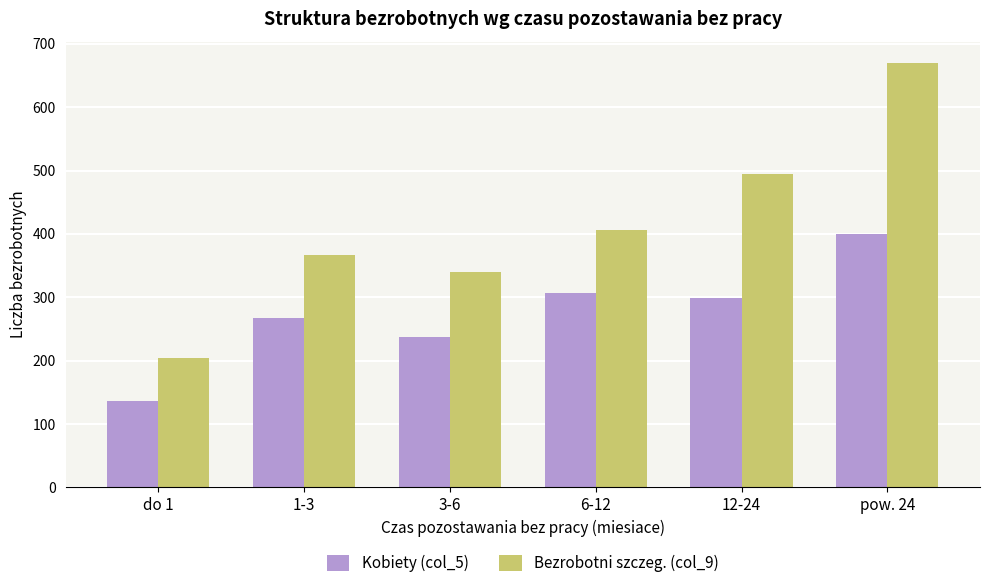

At how many categories does at least one series exceed 227?

5